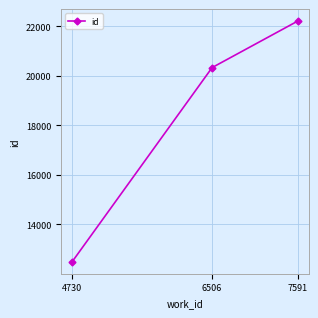

What is the smallest value displayed?

12491